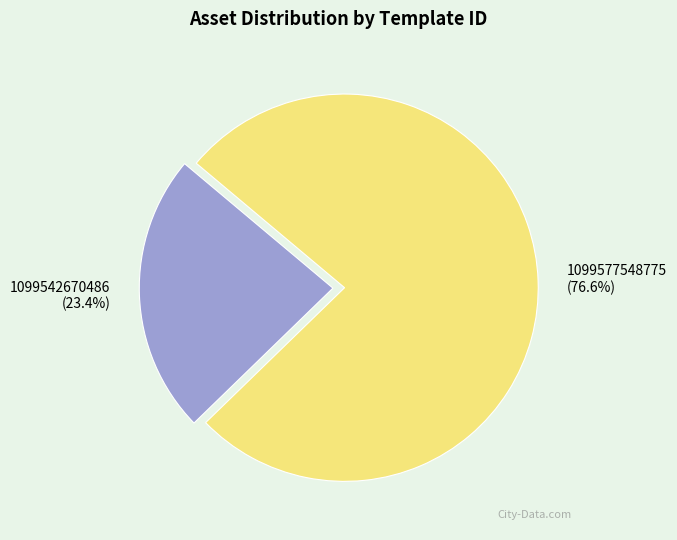

To the nearest percent, what is the difference between the 1099577548775 and 1099542670486 slice percentages?

53%